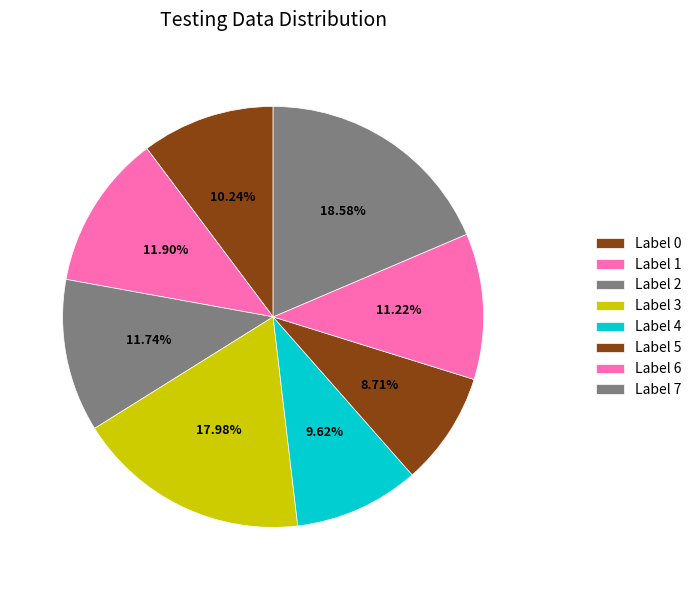

How many segments does this pie chart have?

8